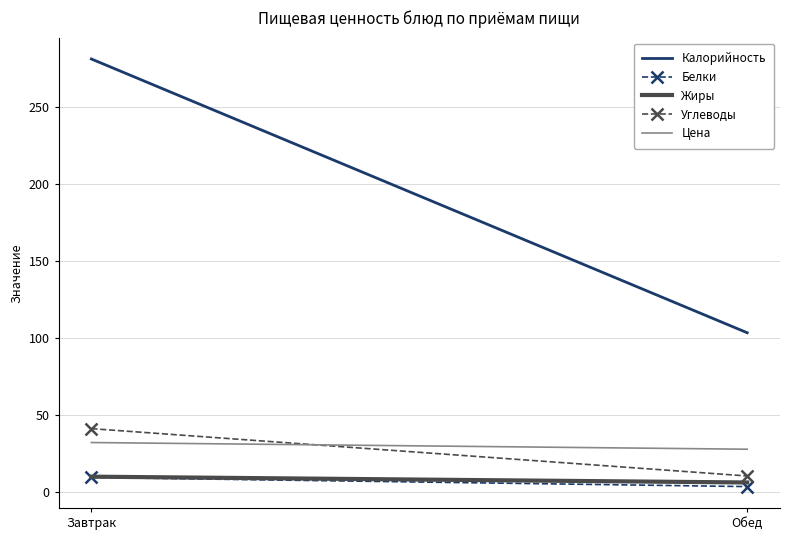

Reading left to right, what are all the values shown in this chart?

Калорийность: Завтрак=281.3	Обед=103.6
Белки: Завтрак=9.7	Обед=3.7
Жиры: Завтрак=10.2	Обед=6.4
Углеводы: Завтрак=41.4	Обед=10.6
Цена: Завтрак=32.3	Обед=28.0